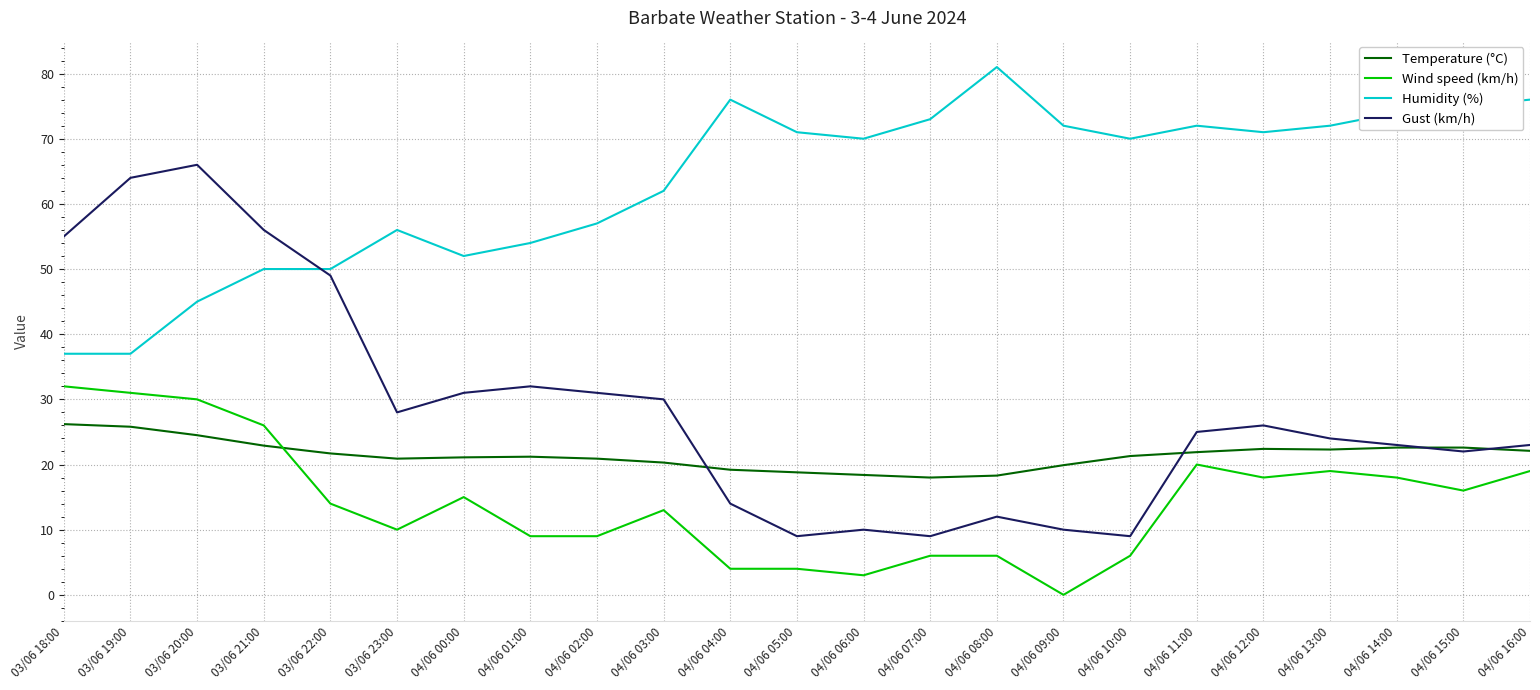

List the series in order of their peak value, highest first.

Humidity (%), Gust (km/h), Wind speed (km/h), Temperature (°C)